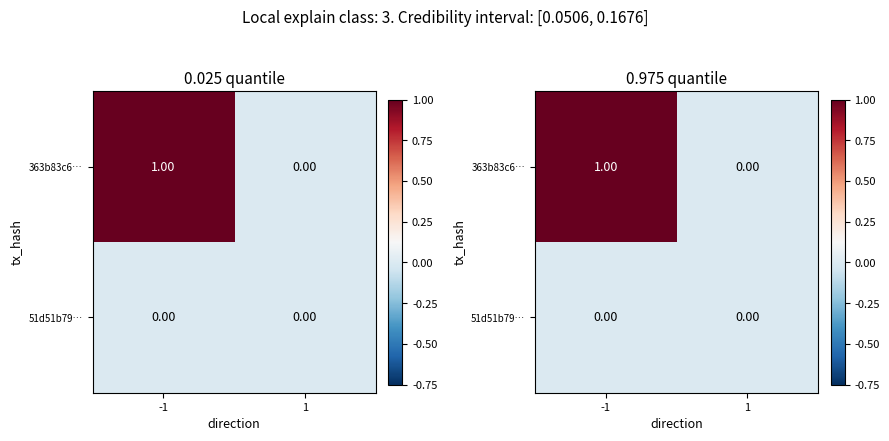

What is the sum of the 363b83c6… values at -1 and 1?

1